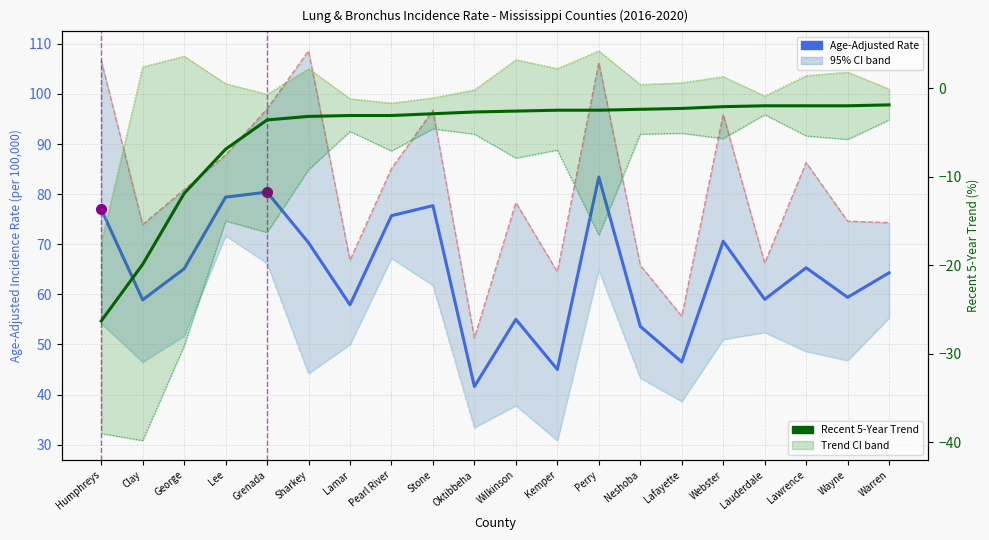

What is the value of the Trend Upper CI point at the 14th from the left?

0.4